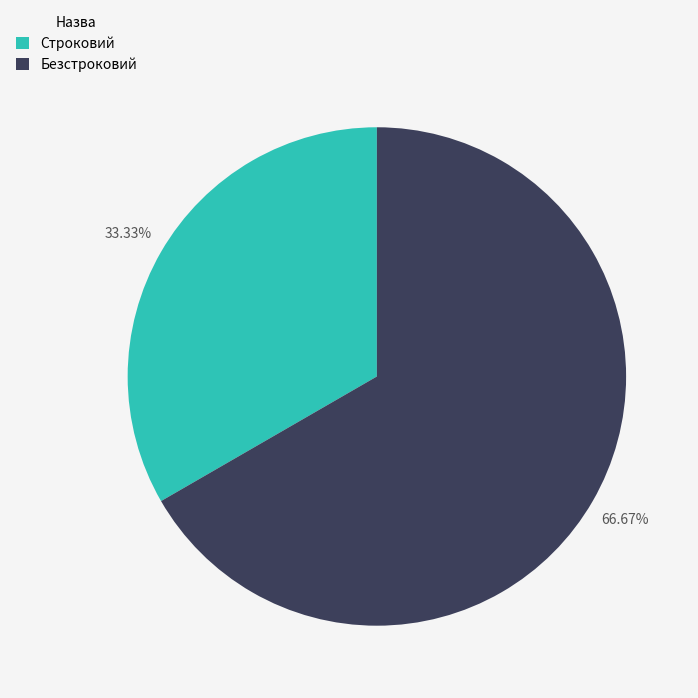

Is it true that Безстроковий is 78% of the pie?

False